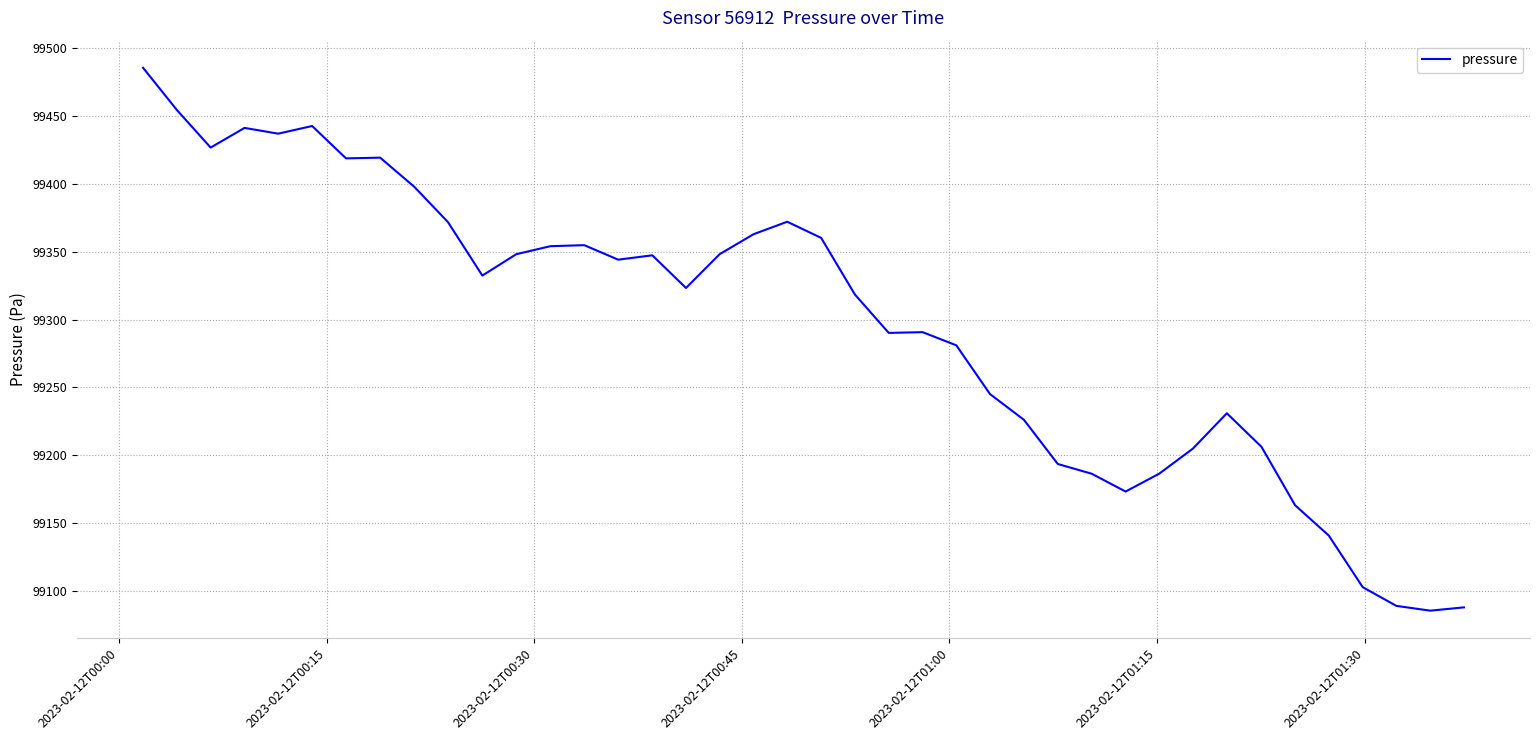

What is the maximum value shown in the chart?

99485.7